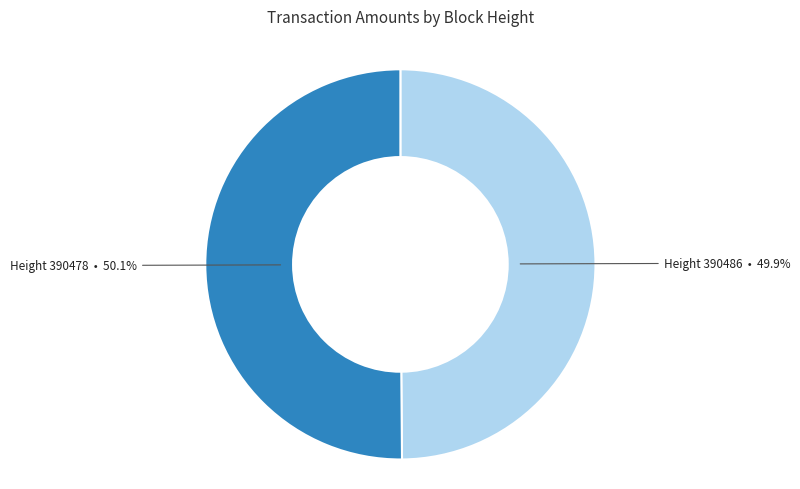

What is the ratio of the value at Height 390486 to the value at Height 390478?

1.0